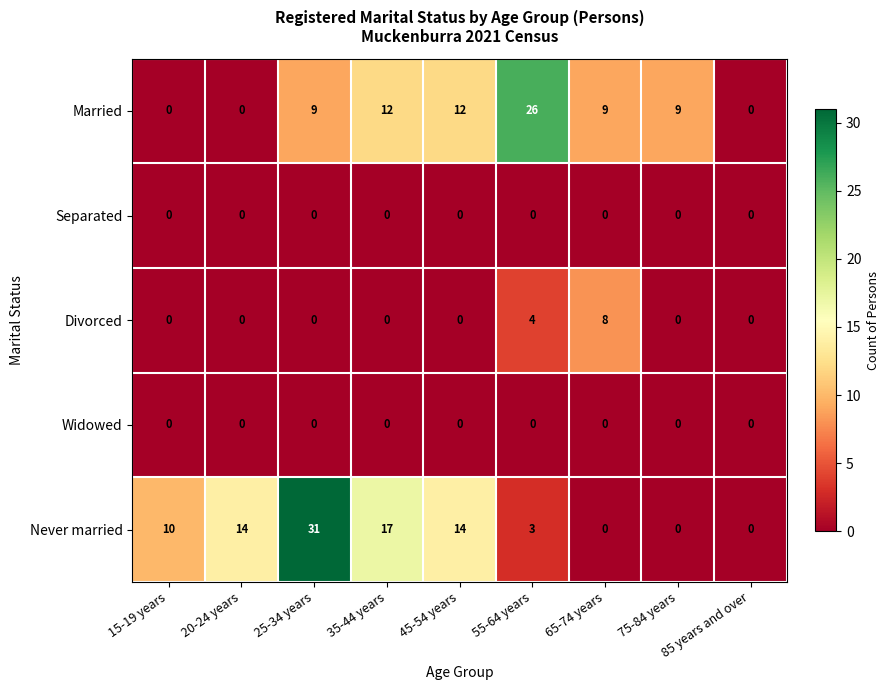

Between 55-64 years and 65-74 years, which series saw the biggest shift?

Married